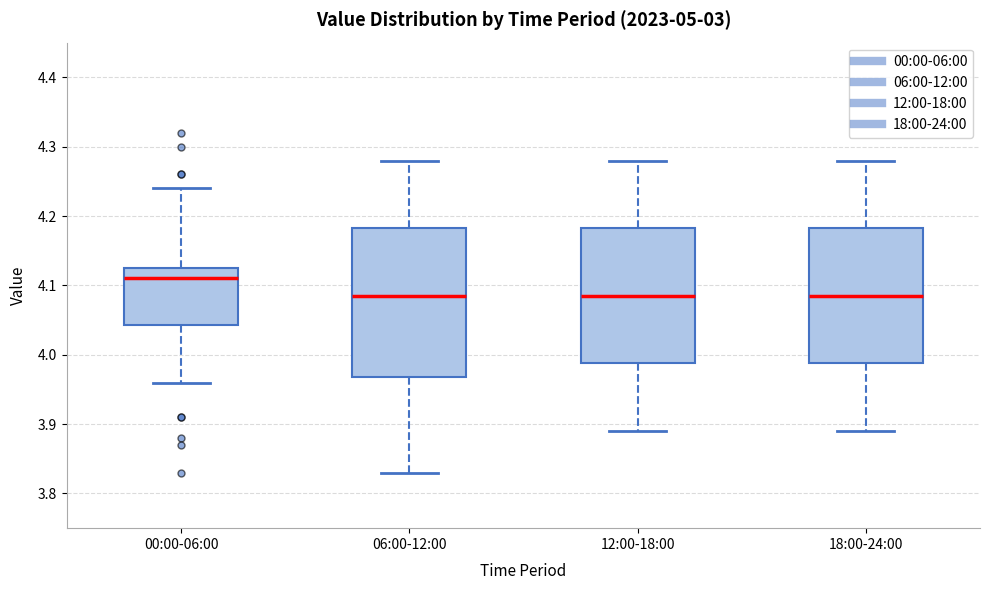

Where does the median line of the box for 18:00-24:00 sit on the y-axis? The values are not printed on the chart, so give them approximately, as read against the axis.

4.09